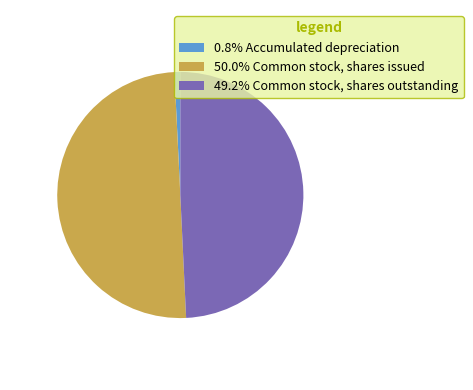

Is 49.2% Common stock, shares outstanding the majority of the pie?

No